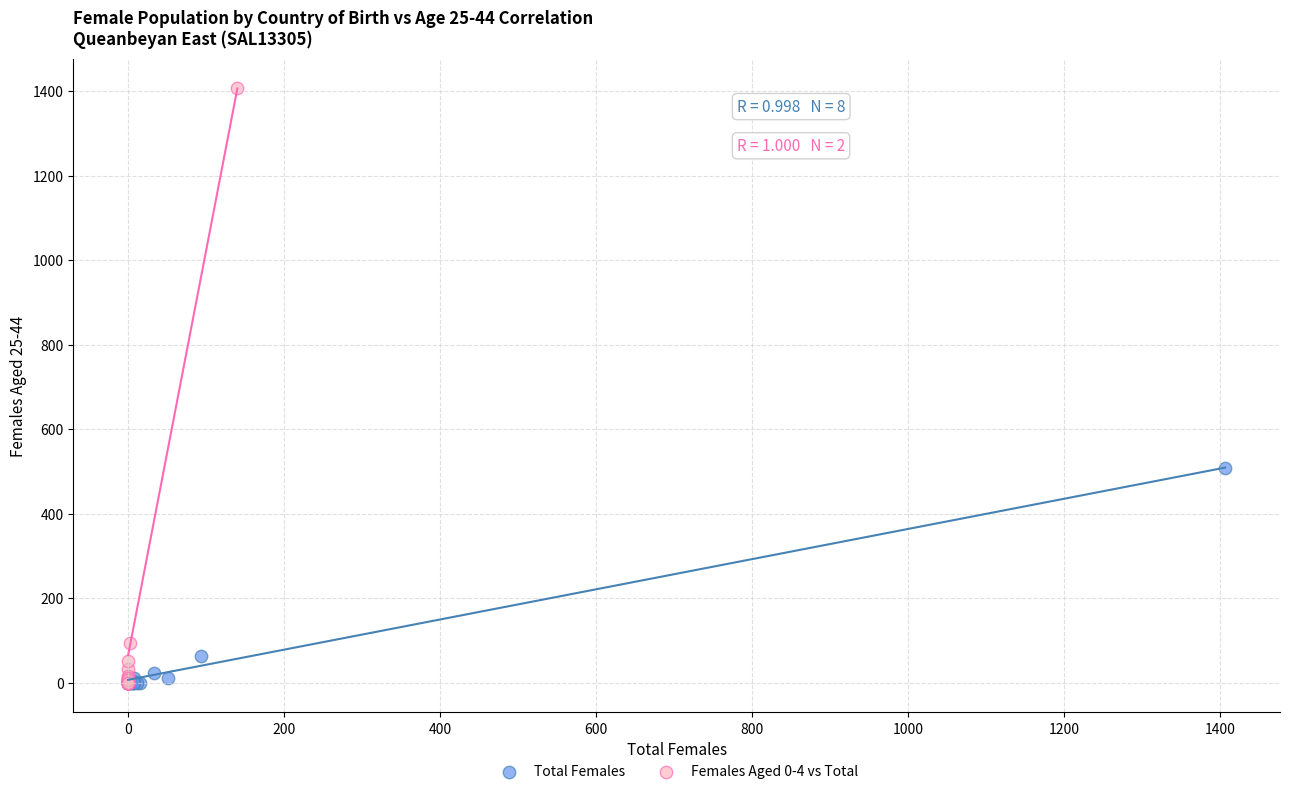

Which series has the widest spread of Y values?

Females Aged 0-4 vs Total